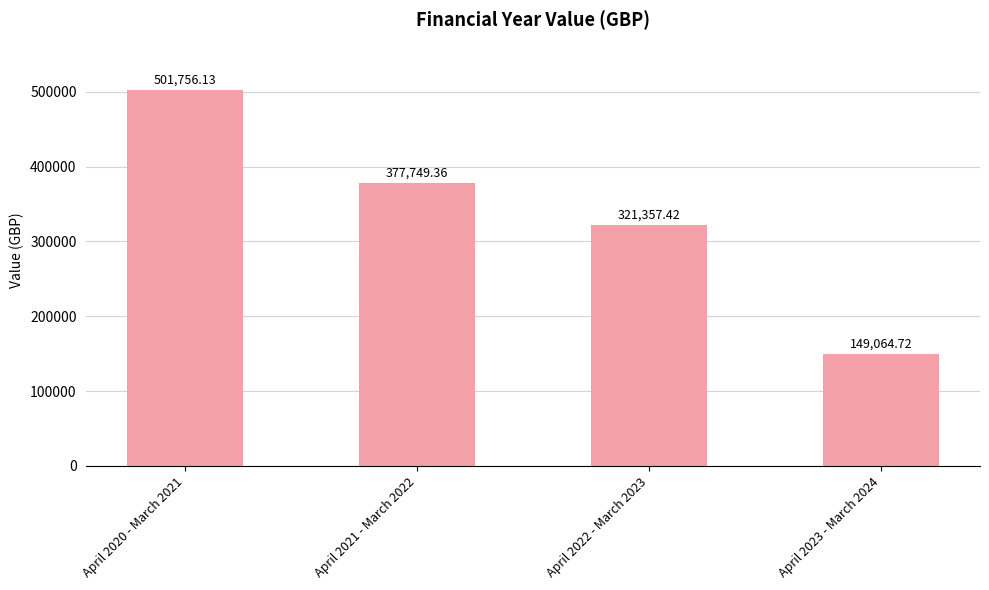

Where is the data nearest to the value 325410?

April 2022 - March 2023